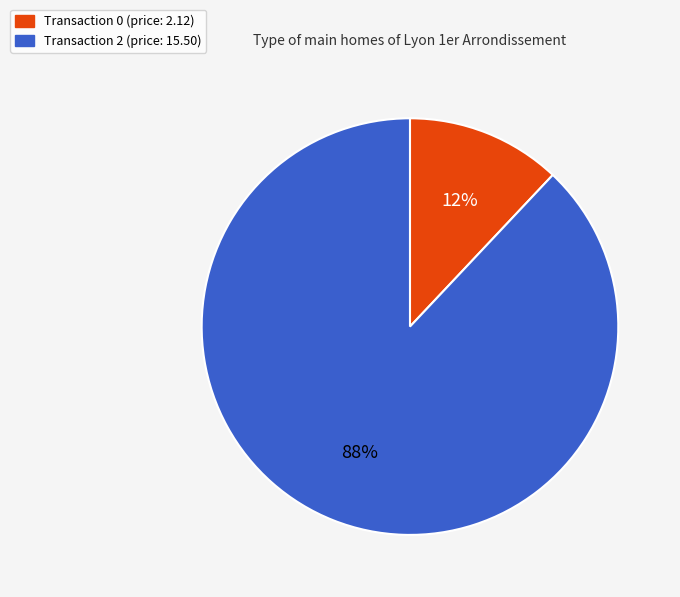

To the nearest percent, what is the difference between the largest and smallest slice percentages?

76%